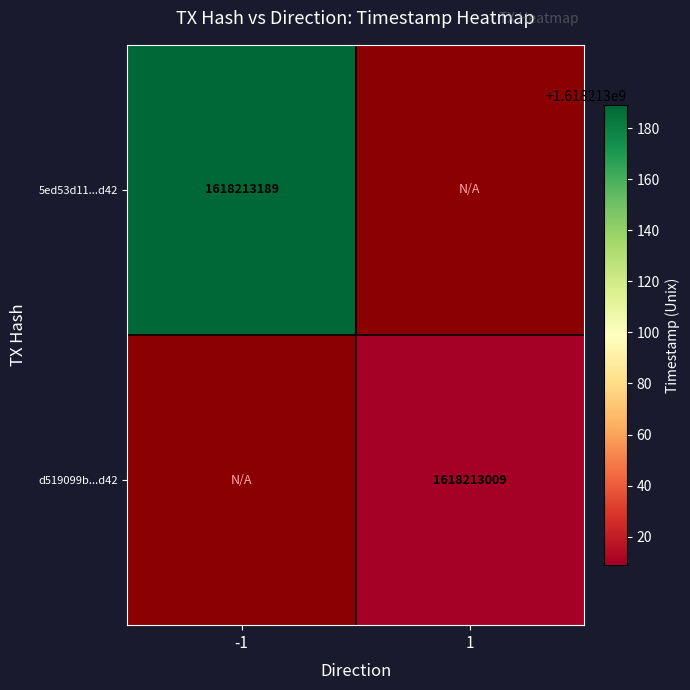

The 5ed53d11172a3e8a46bb09b3500266987d80d42 series shows 1 at 1. True or false?

False